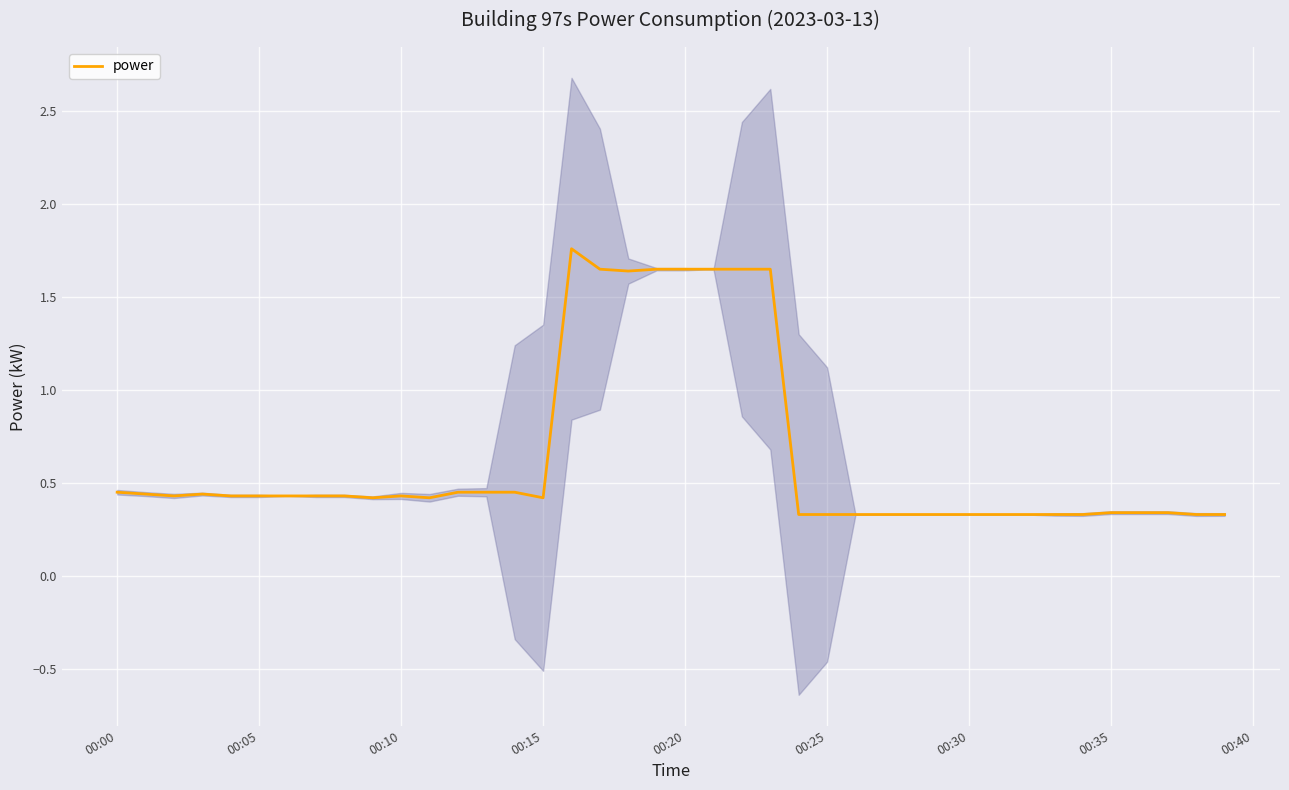

True or false: there are more than 0 points higher than both neighbors.

True